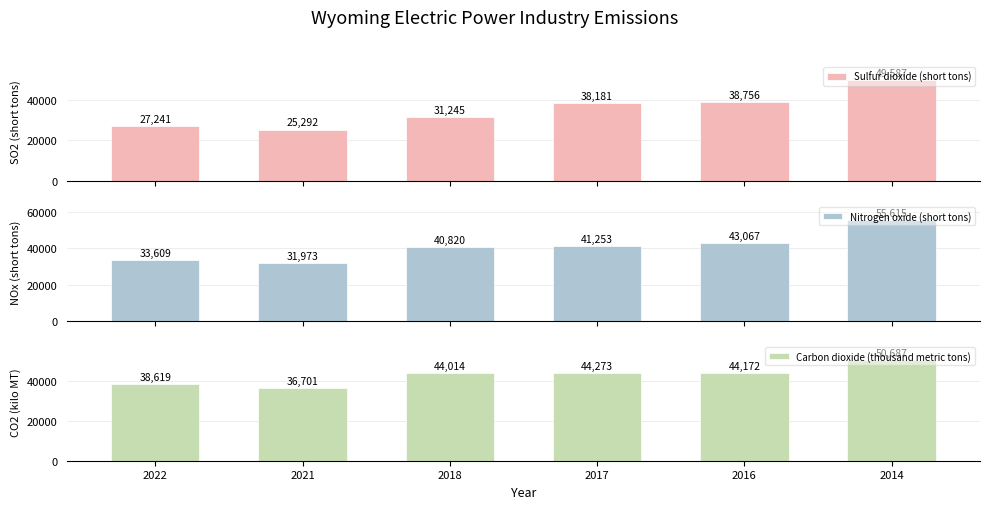

How many bars are there in each group?

3